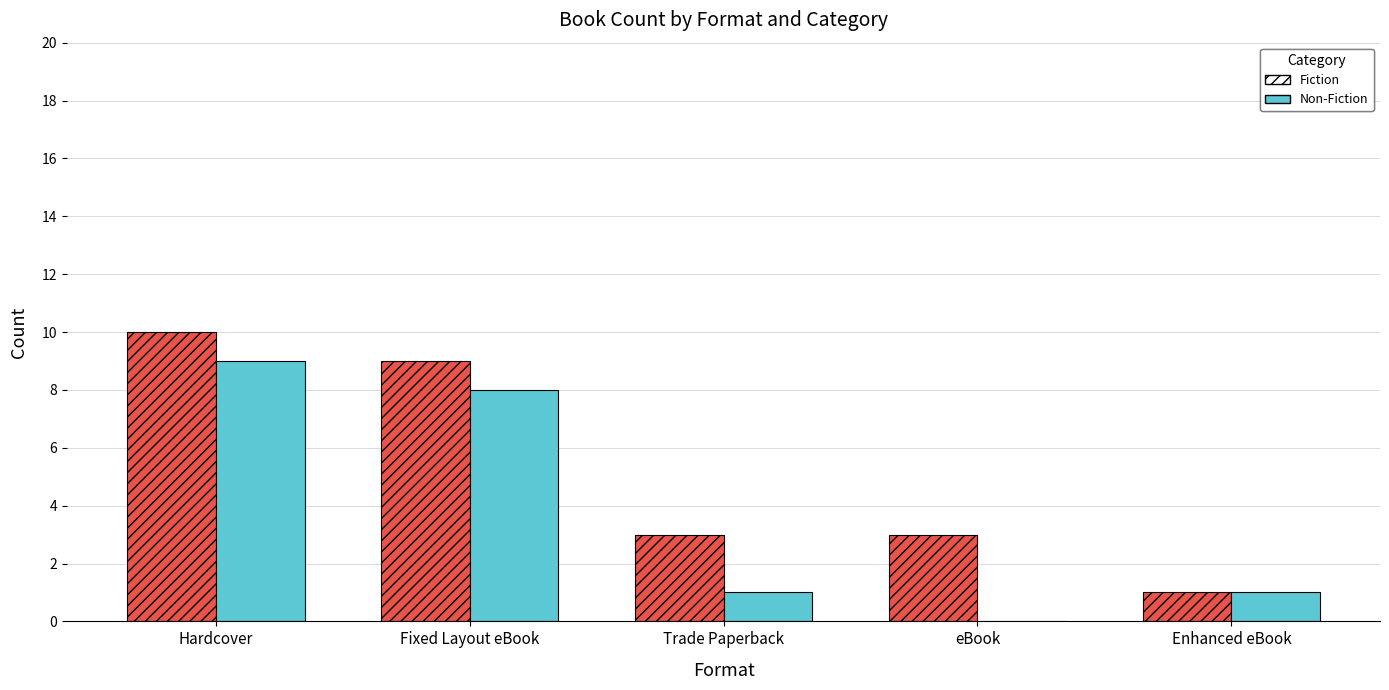

What is the highest value of the Fiction series?

10